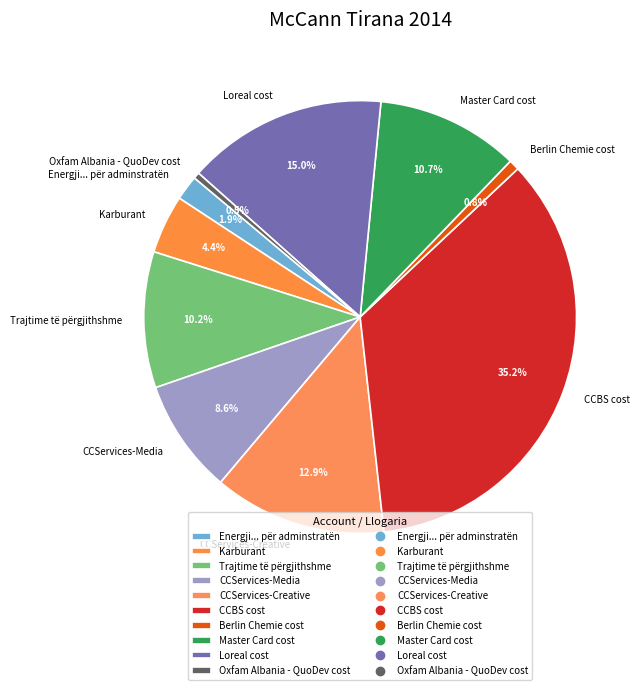

Combined, do Loreal cost and Berlin Chemie cost account for over 50%?

No